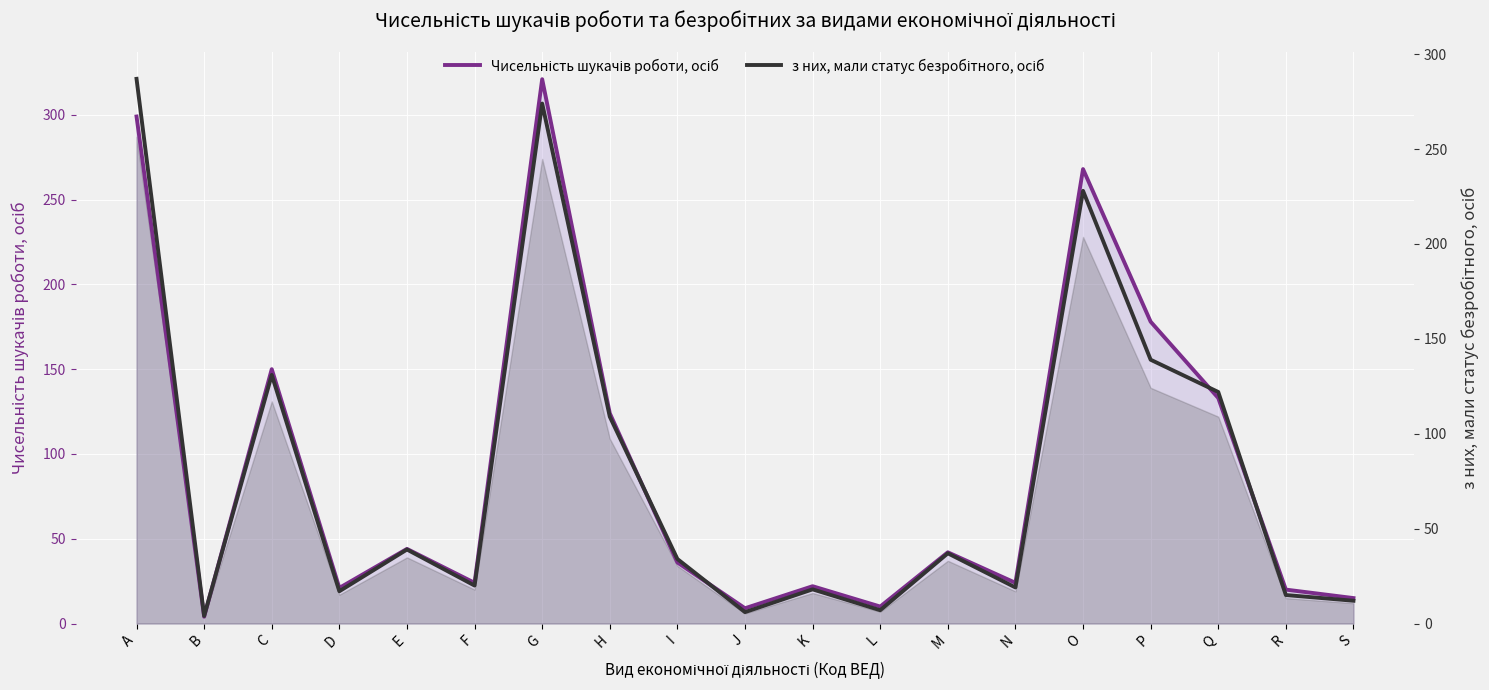

Which series has the largest total across all categories?

Чисельність шукачів роботи, осіб